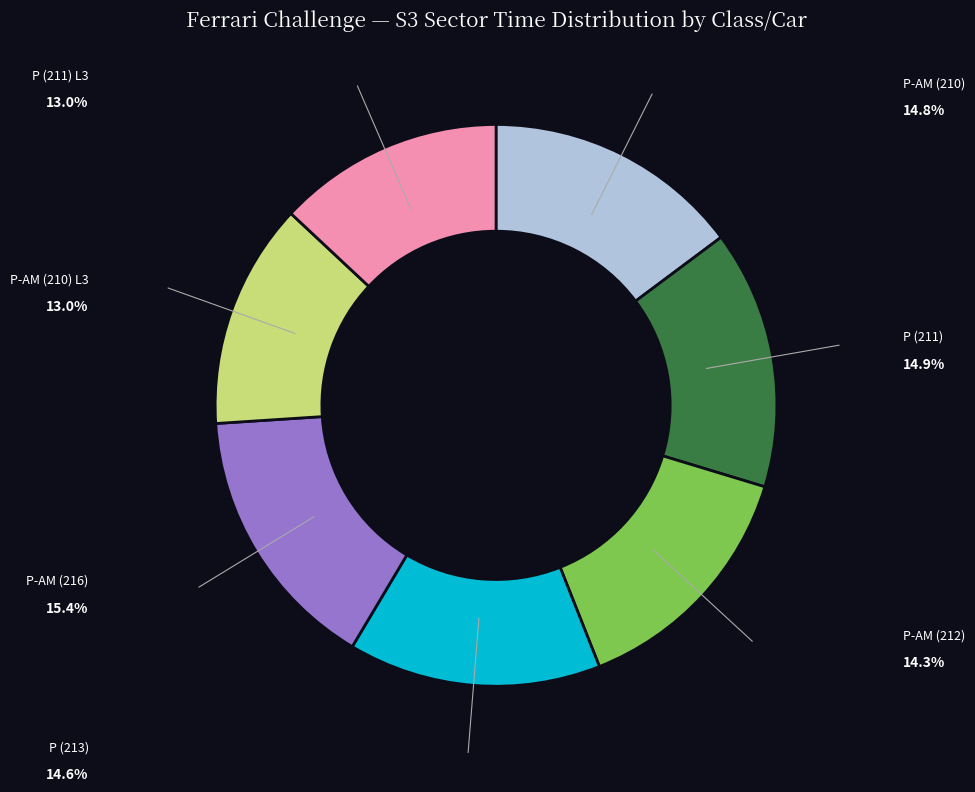

To the nearest percent, what is the average slice percentage?

14%